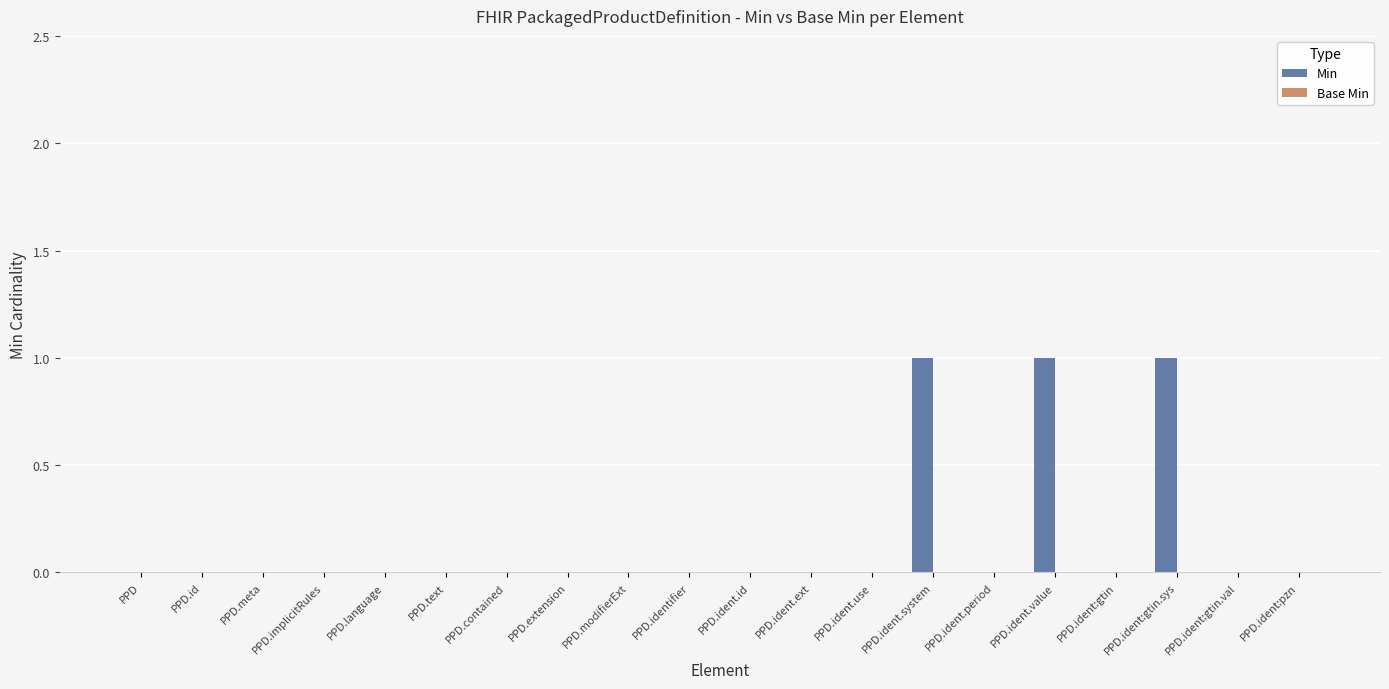

What is the sum of all values?

3